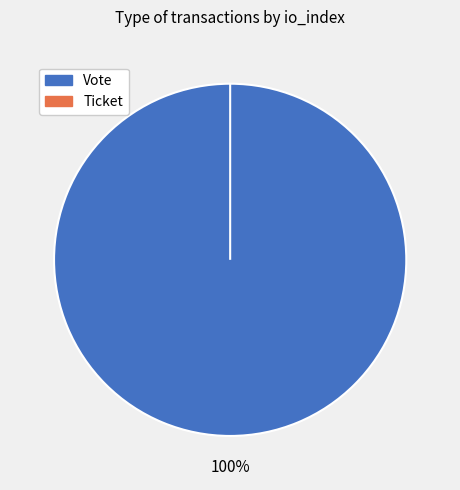

To the nearest percent, what is the average slice percentage?

50%